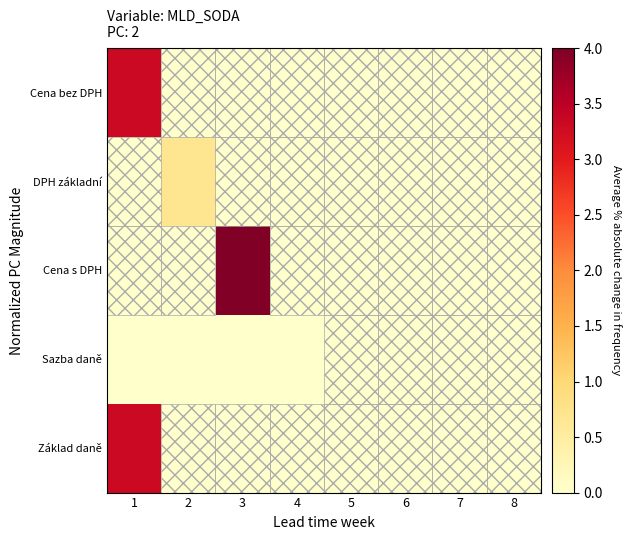

List the series in order of their peak value, highest first.

Cena s DPH, Cena bez DPH, Základ daně, DPH základní, Sazba daně